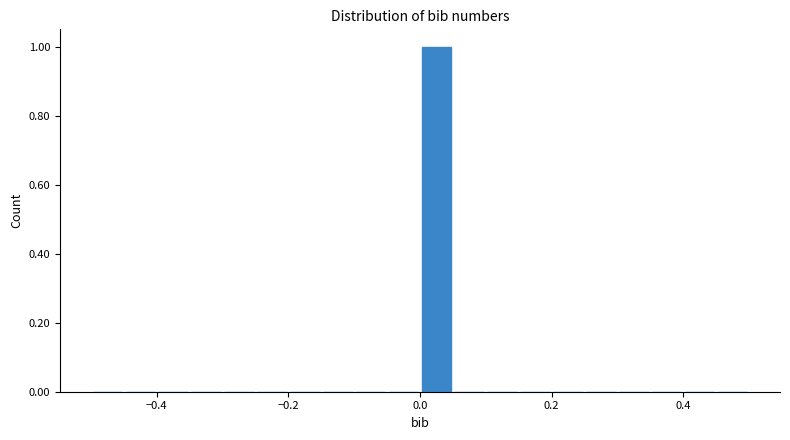

Read against the x-axis, roughly where is the centre of the tallest bar?

0.02